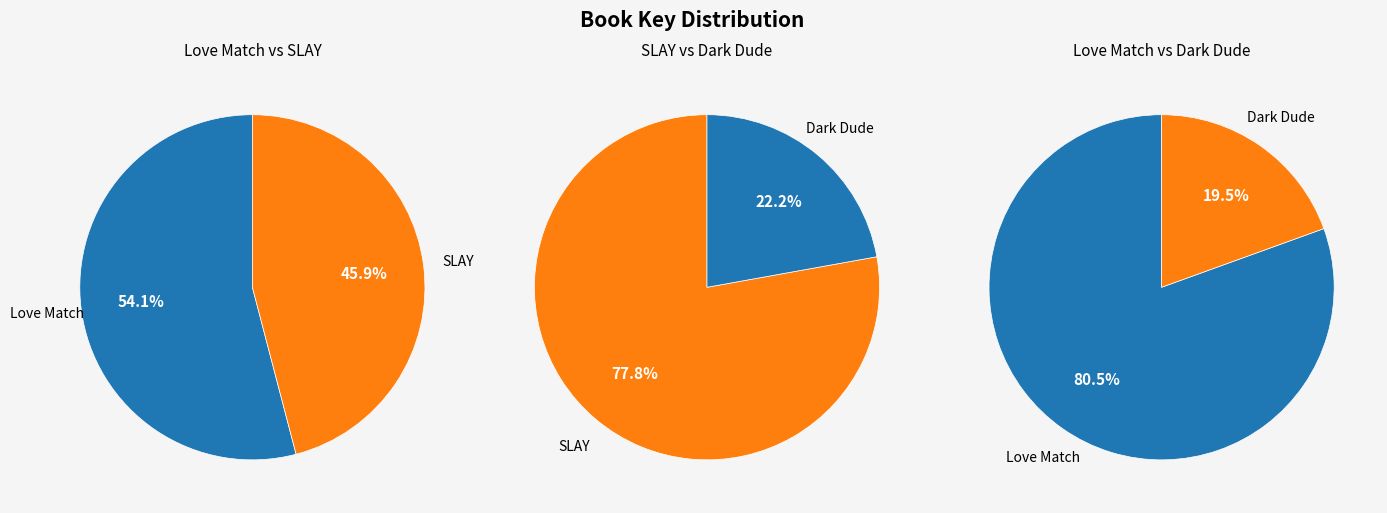

How many slices are in this pie chart?

3